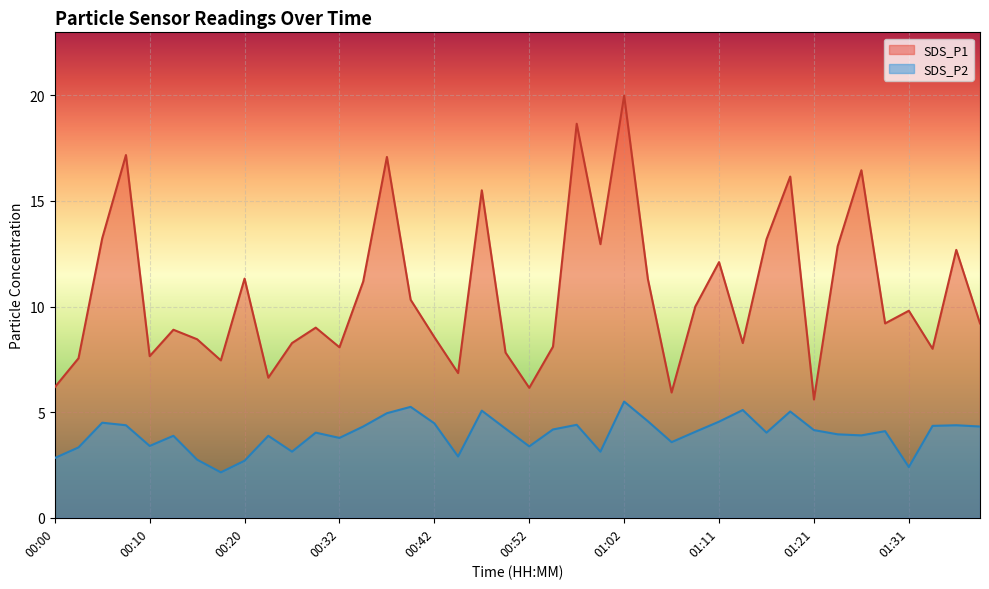

How many values in the SDS_P1 series are below 9?

18